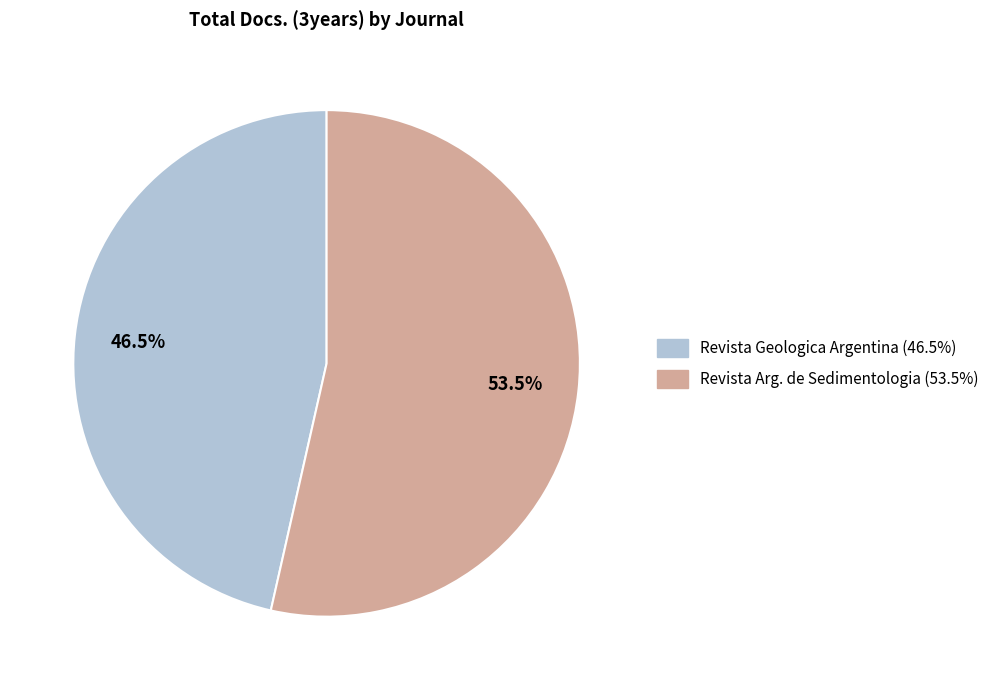

Is there a majority slice in this chart?

Yes